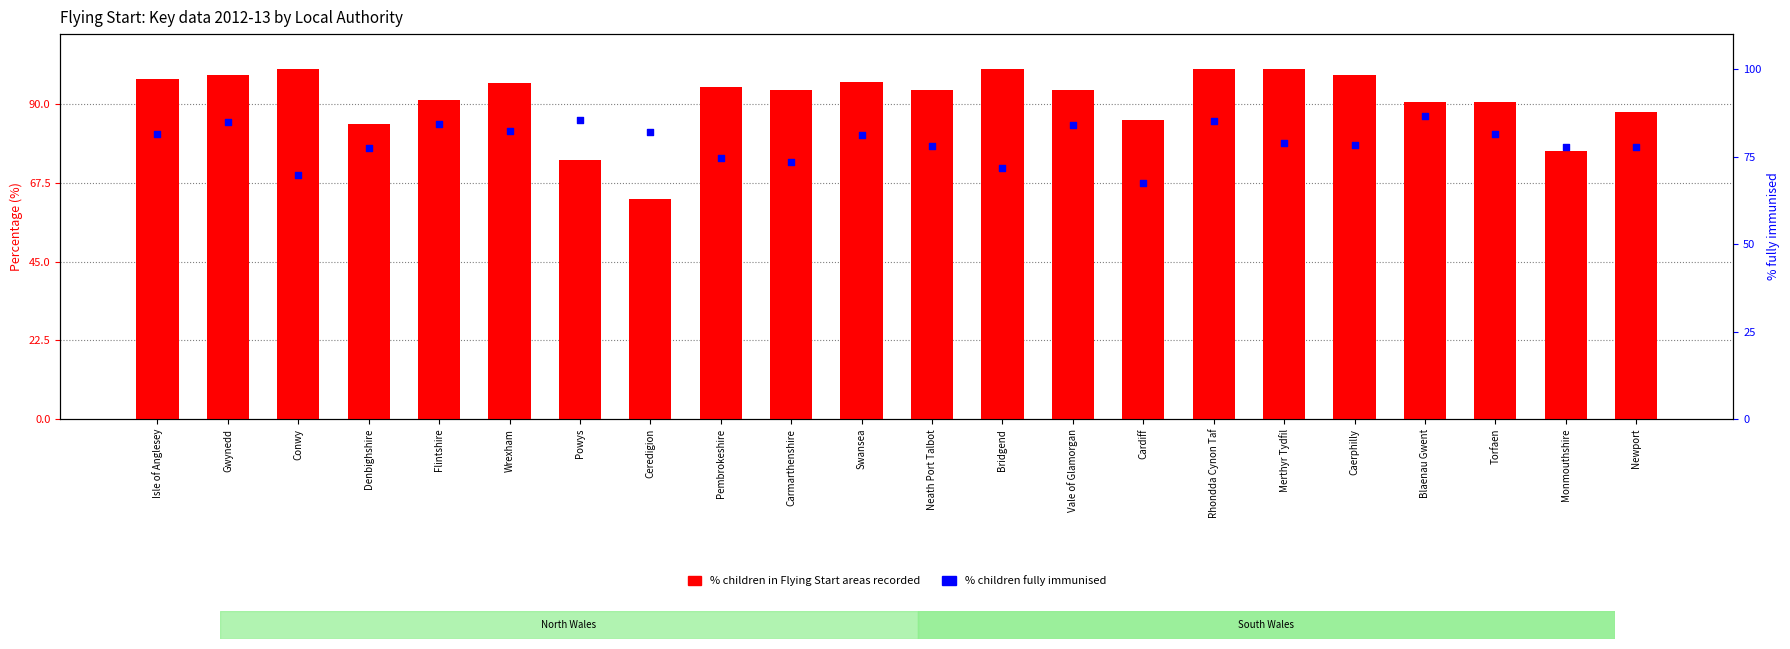

Is the value of % children fully immunised at Conwy greater than the value of % children in Flying Start areas recorded at Vale of Glamorgan?

No